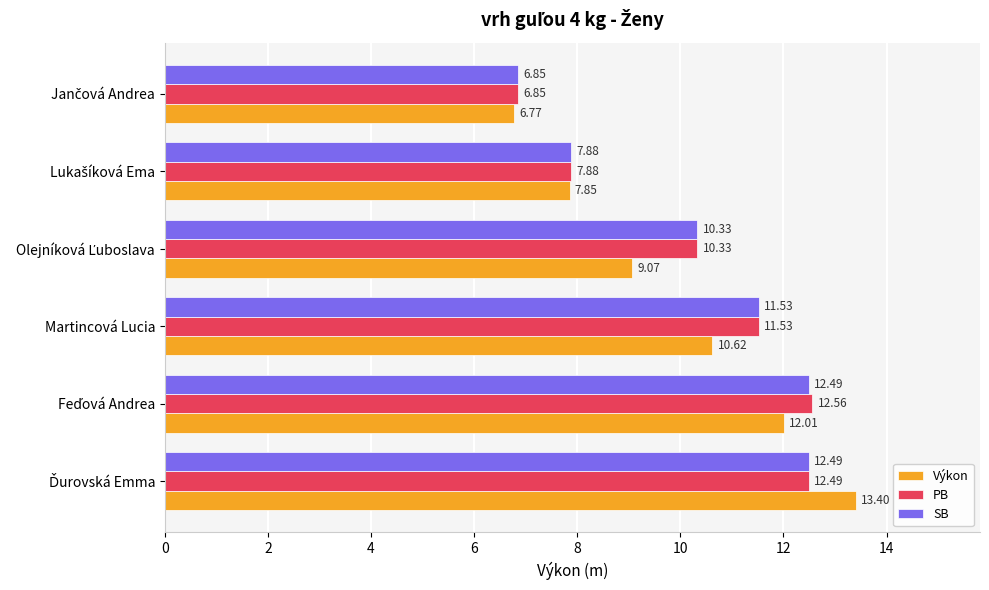

At how many categories does at least one series exceed 11?

3